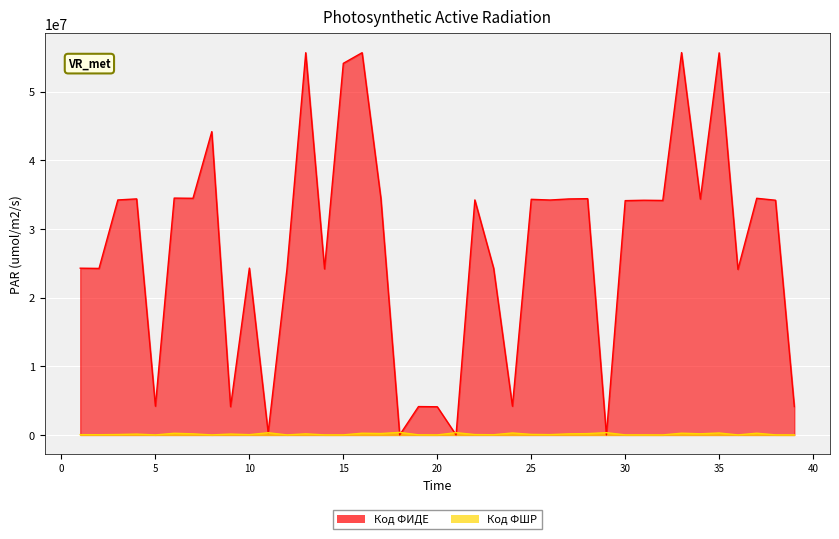

Reading left to right, extract all data points from this chart.

Код ФШР: 39194	30411	59156	120560	45	241025	158663	2306	125574	40786	319417	1495	158372	5880	6859	248695	205520	369168	14285	1657	329706	53636	26586	285113	77578	45736	155942	193823	329704	5905	7239	291	251020	167948	280597	1766	249833	7517	1539
Код ФИДЕ: 24285234	24250473	34223304	34379126	4188560	34494596	34465456	44172729	4115554	24299022	319417	24131792	55668526	24183555	54120110	55671829	34439080	0	4129814	4101049	0	34227202	24272795	4180860	34315195	34214194	34370900	34409904	0	34124184	34181048	34148881	55686885	34347321	55651275	24111201	34465723	34182966	4131002